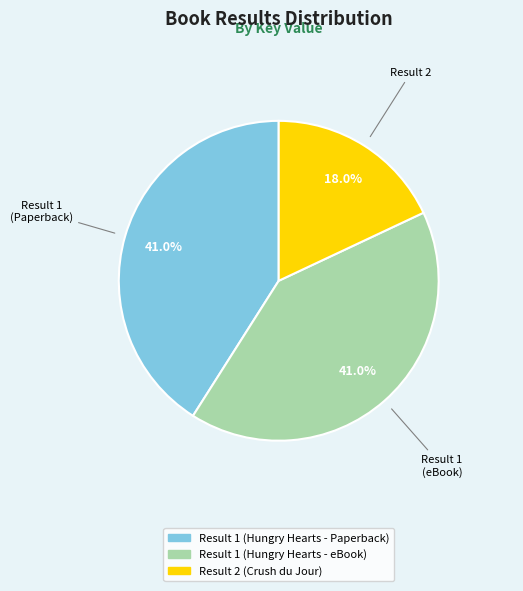

To the nearest percent, what percentage of the pie is Result 1 (Hungry Hearts - Paperback)?

41%